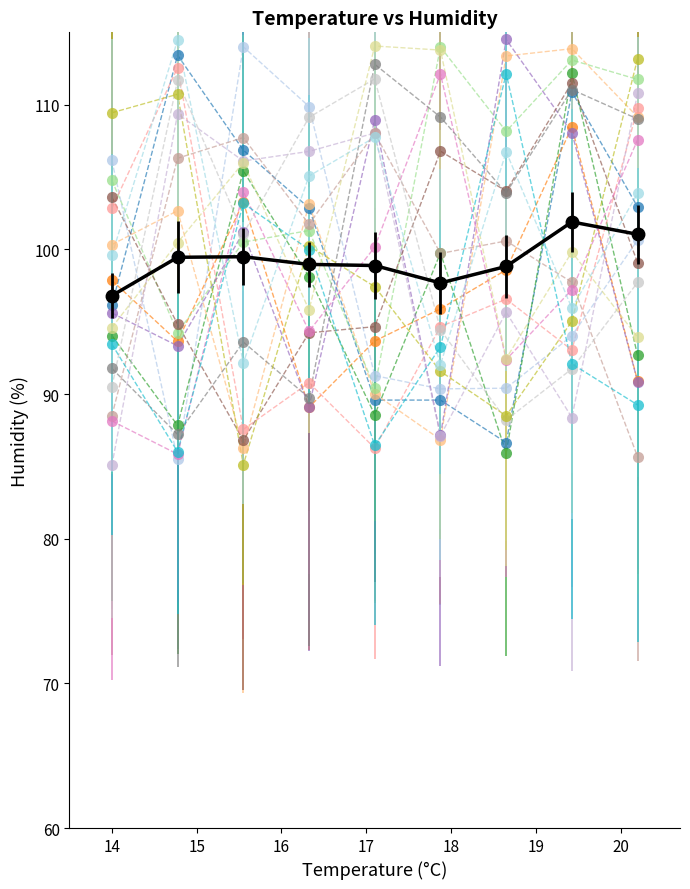

What is the maximum value shown in the chart?

114.5